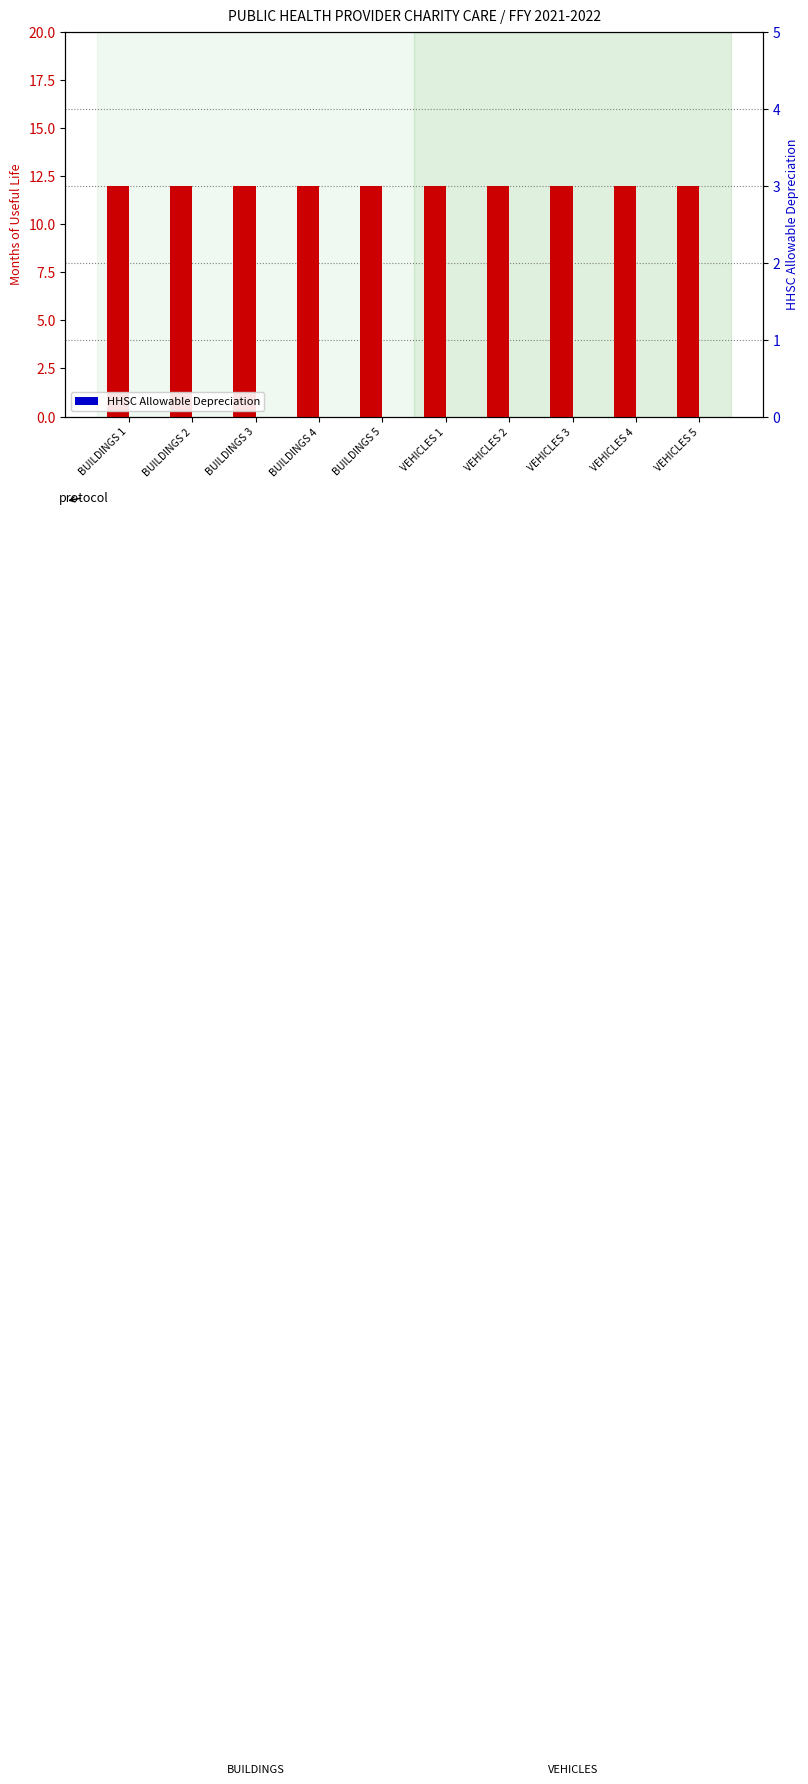

What is the label of the 2nd bar from the right?

VEHICLES 4